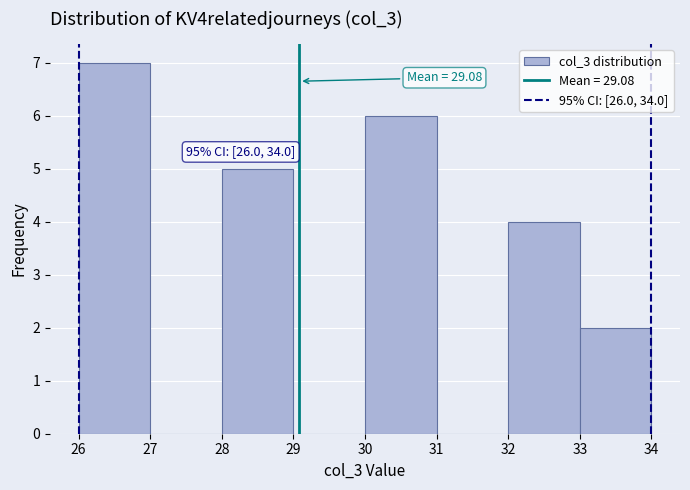

Which range on the x-axis has the tallest bar?

26 to 27